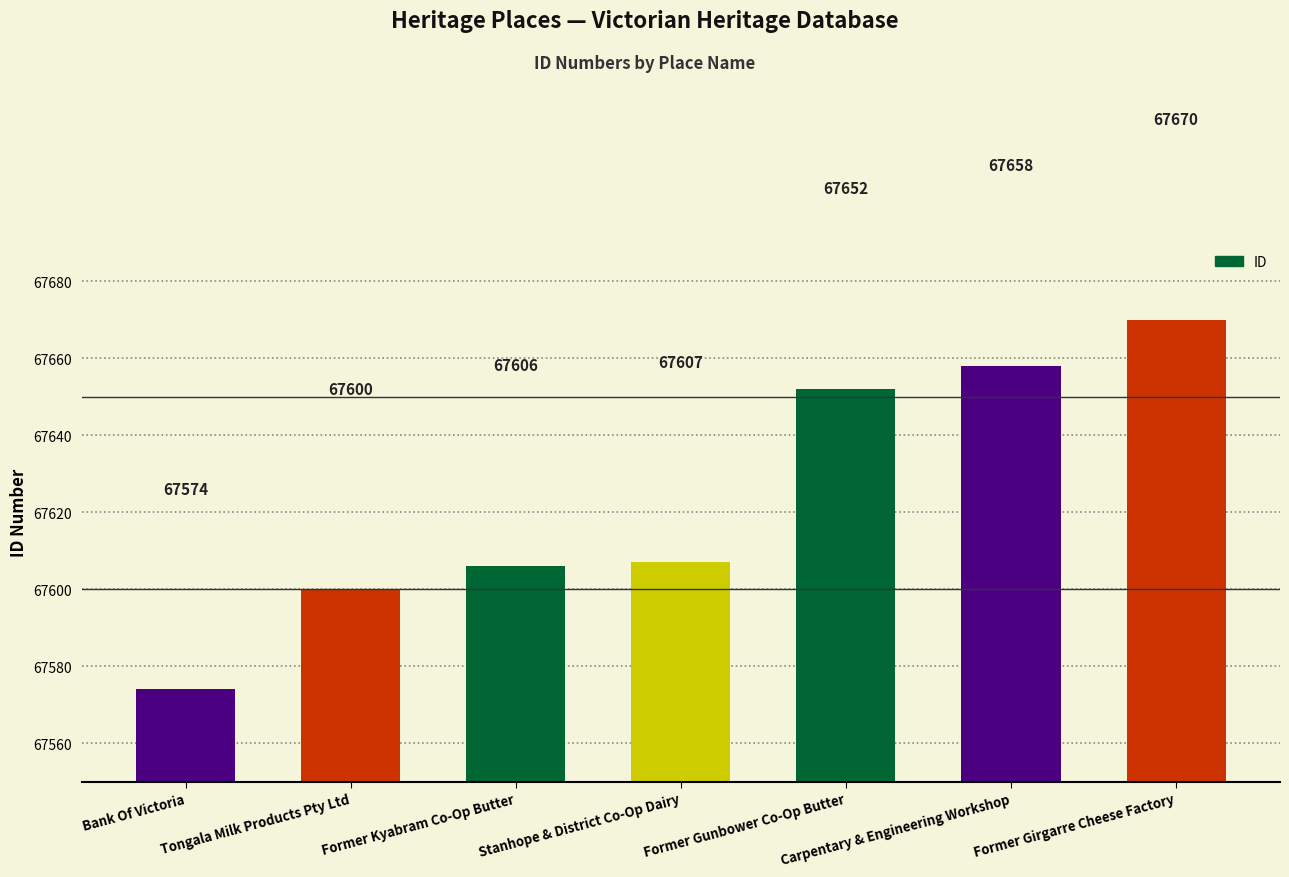

Which category has the lowest value across all series?

Bank Of Victoria